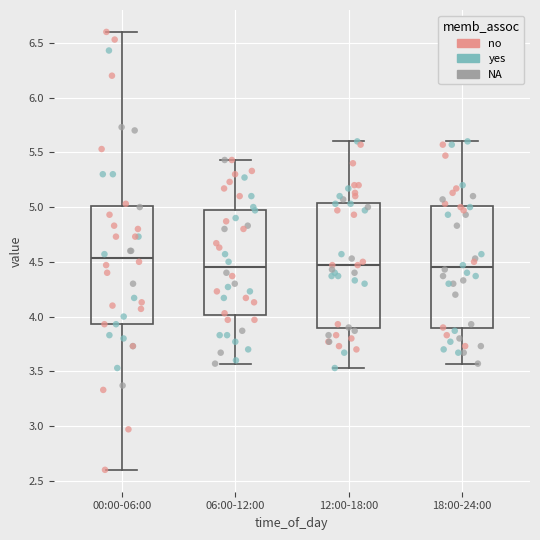

Where does the lower whisker of the box for 06:00-12:00 end on the y-axis? The values are not printed on the chart, so give them approximately, as read against the axis.

3.55